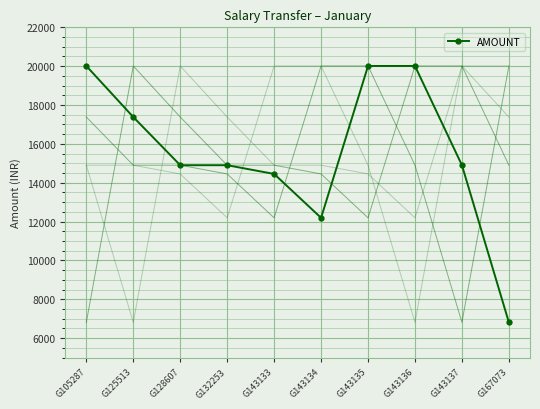

What is the change in value from G128607 to G167073?

-8090